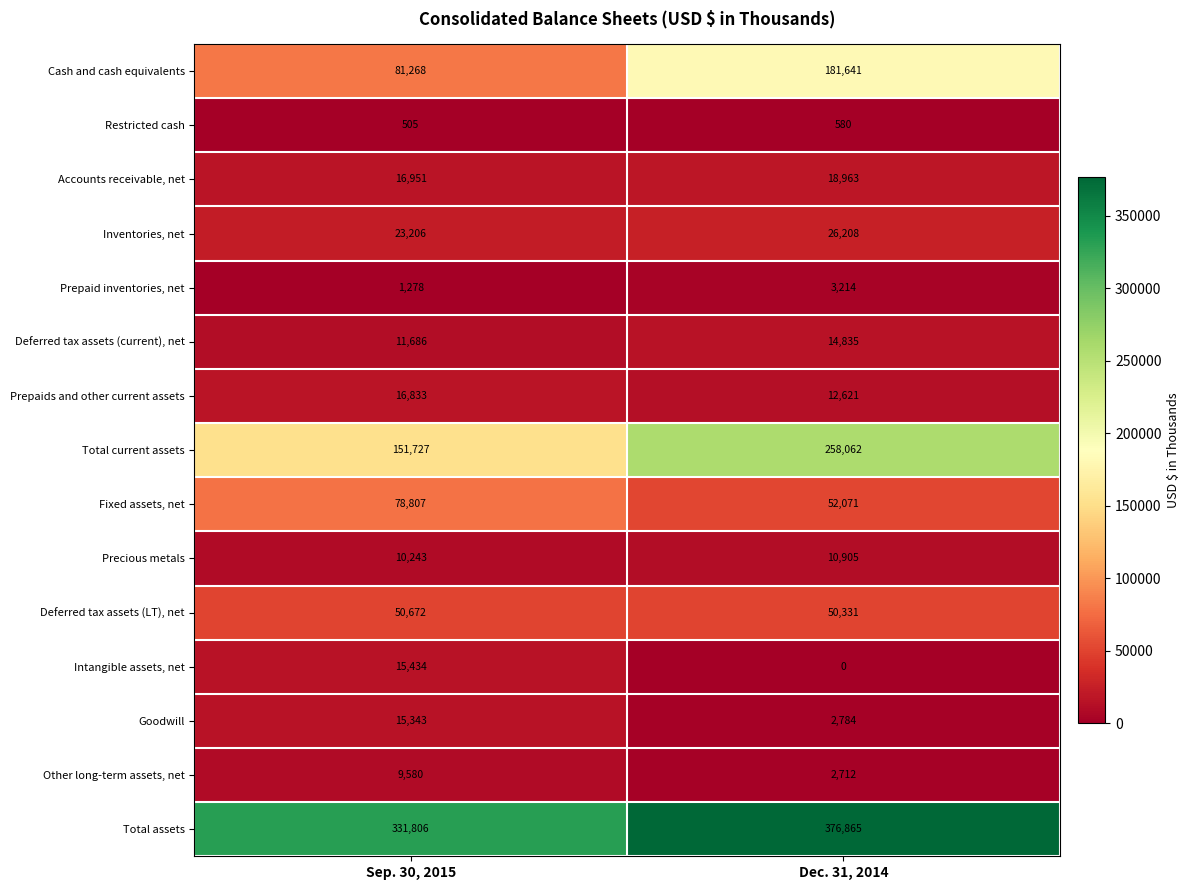

Rank the series by their maximum value, from lowest to highest.

Restricted cash, Prepaid inventories, net, Other long-term assets, net, Precious metals, Deferred tax assets (current), net, Goodwill, Intangible assets, net, Prepaids and other current assets, Accounts receivable, net, Inventories, net, Deferred tax assets (LT), net, Fixed assets, net, Cash and cash equivalents, Total current assets, Total assets